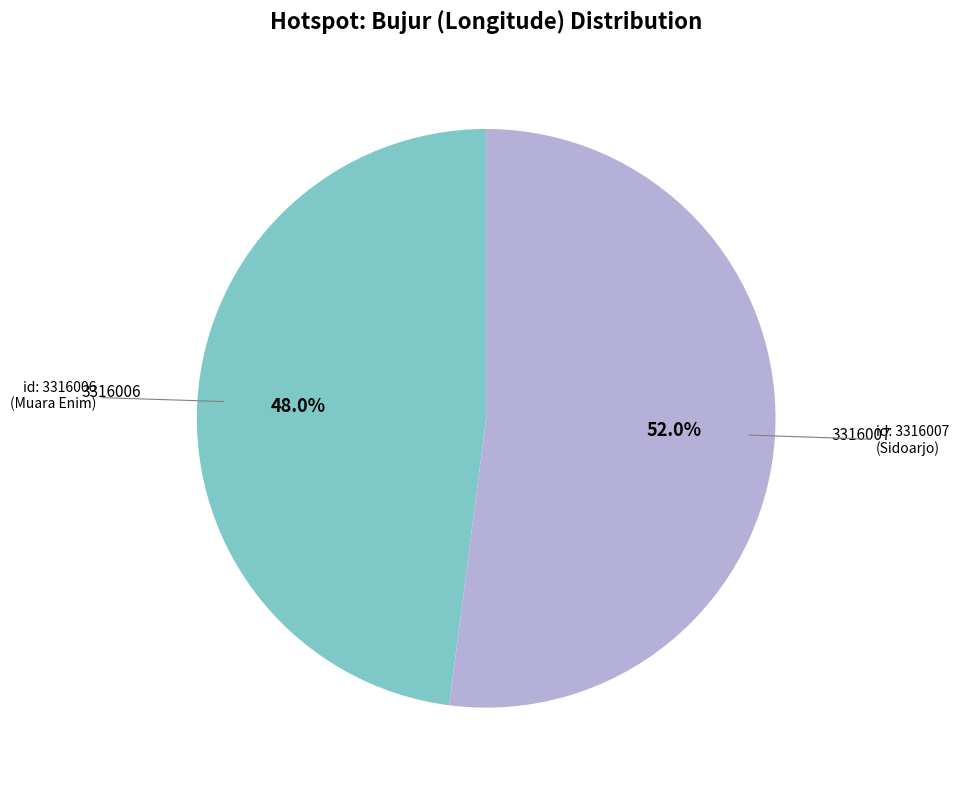

Is there a majority slice in this chart?

Yes